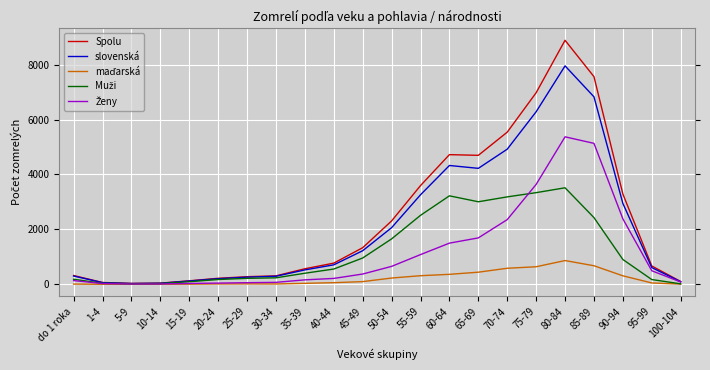

At which category does the chart reach its peak across all series?

80-84